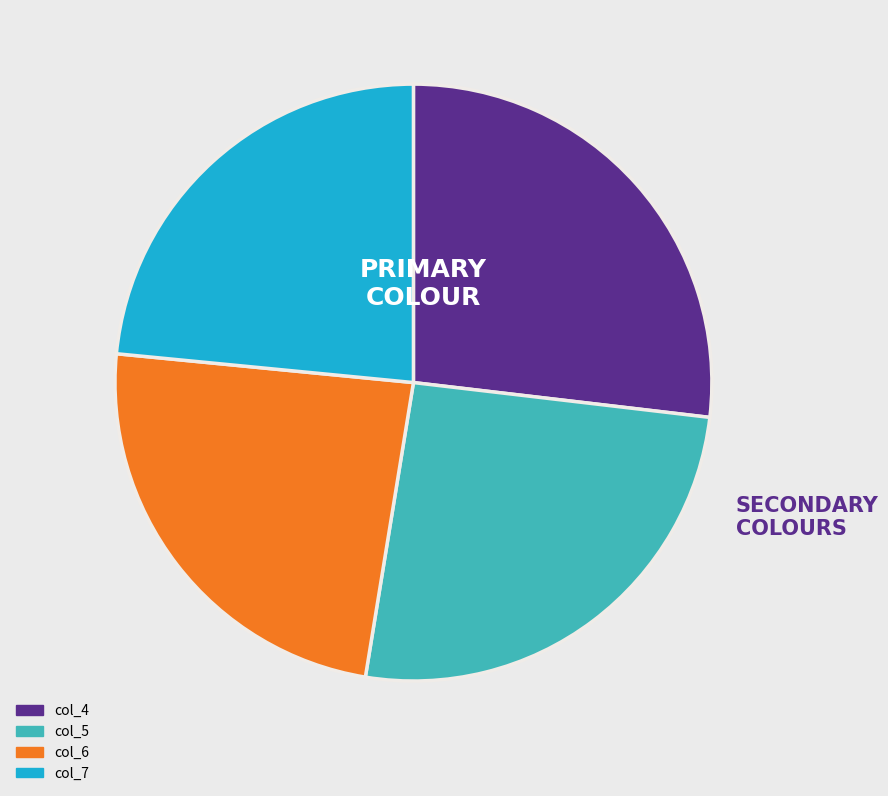

The col_4 slice represents 22% of the pie. True or false?

False